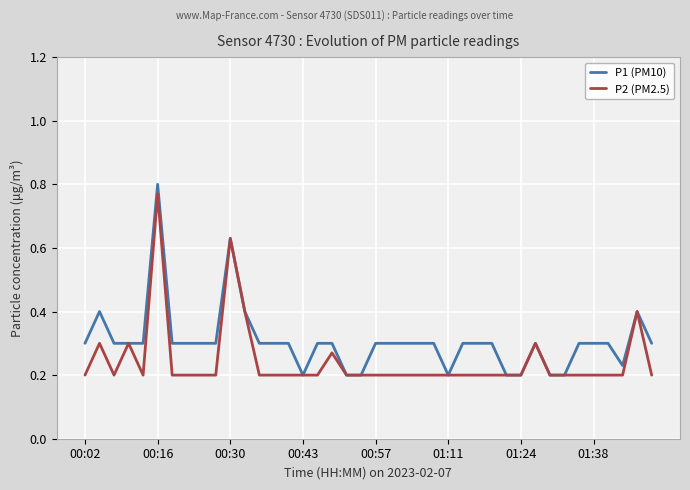

Which series has the widest spread of values?

P1 (PM10)